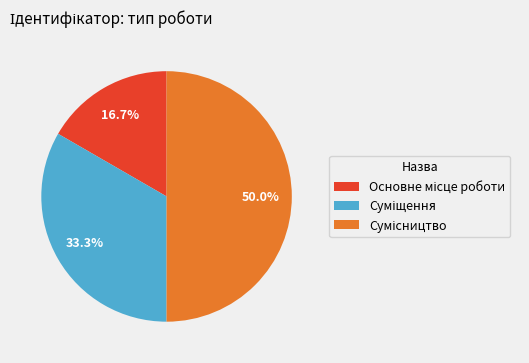

To the nearest percent, what percentage of the pie is Основне місце роботи?

17%